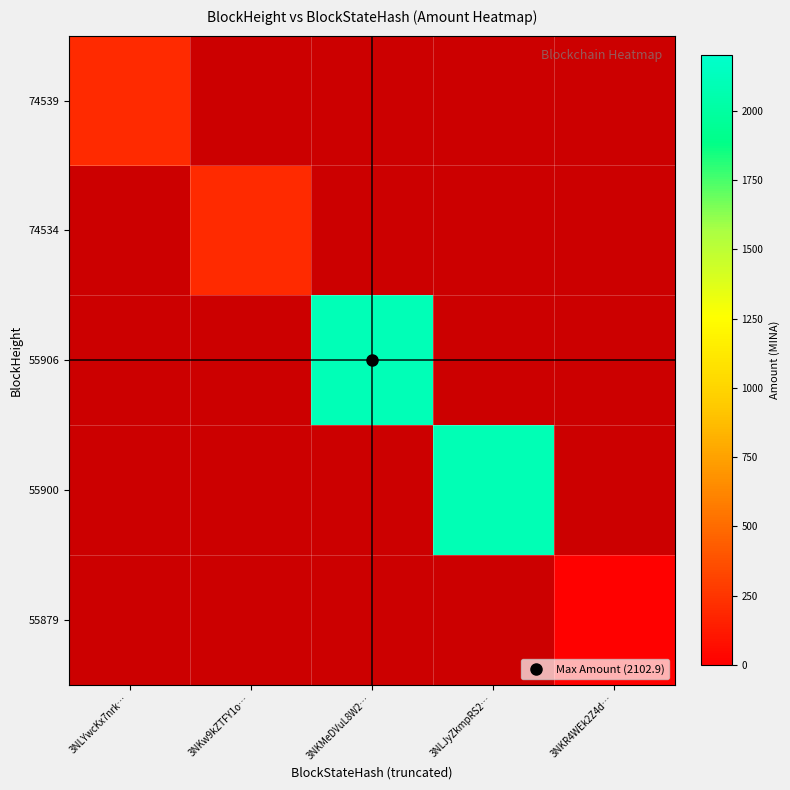

Between 3NLJyZkmpRS2… and 3NKMeDVuL8W2…, which is larger?

3NKMeDVuL8W2…